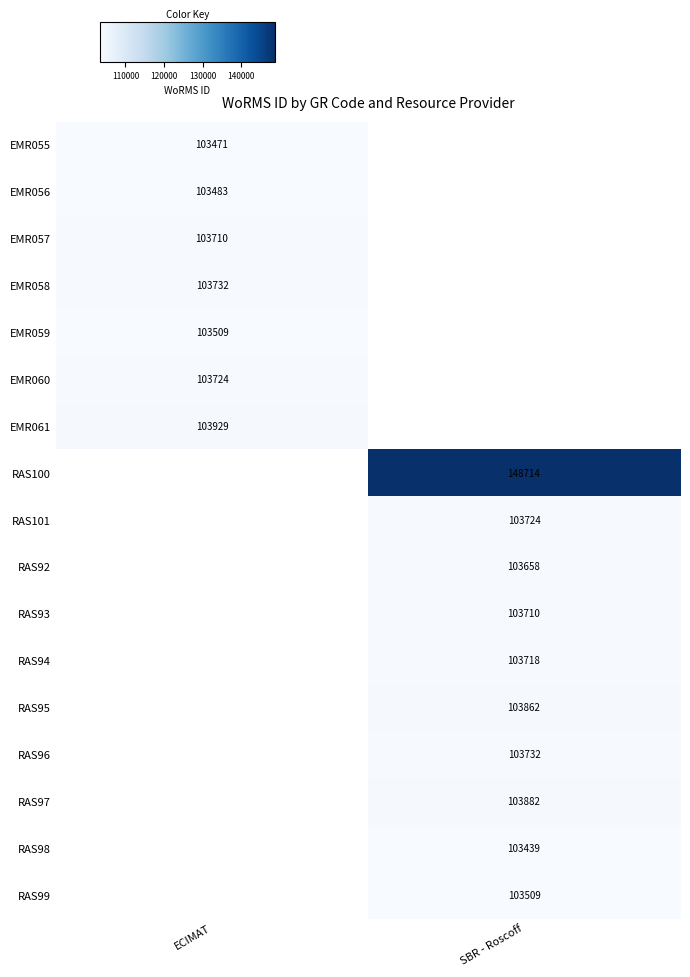

True or false: RAS100 has a value of 37202 at SBR - Roscoff.

False